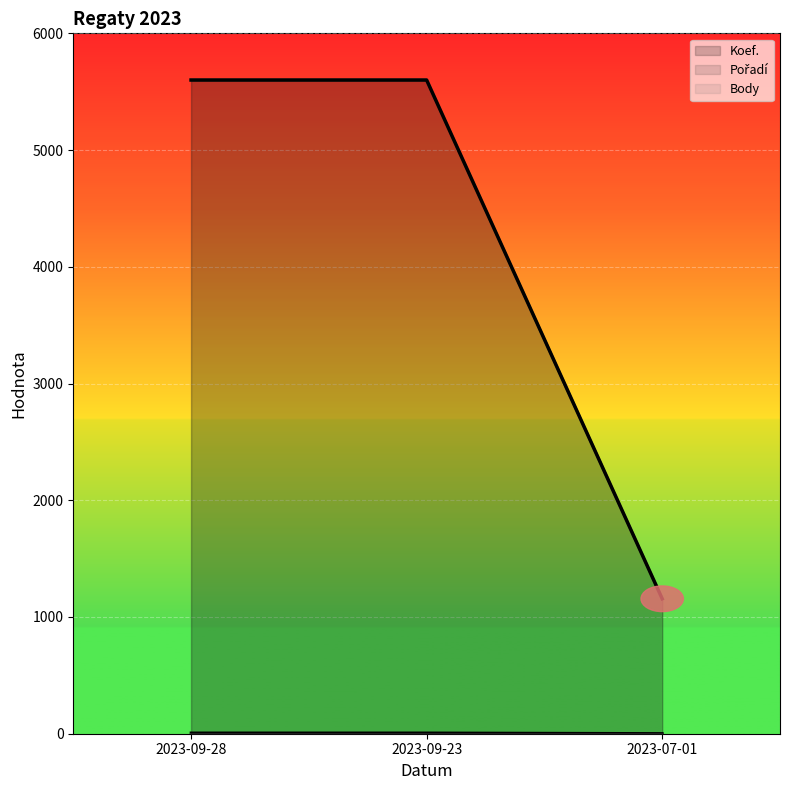

Is the value of Body at 2023-09-28 greater than the value of Koef. at 2023-09-23?

Yes